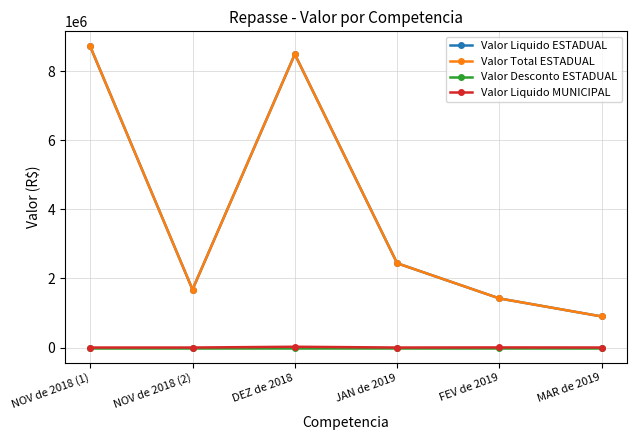

Is this an area chart (filled region under the line)?

No